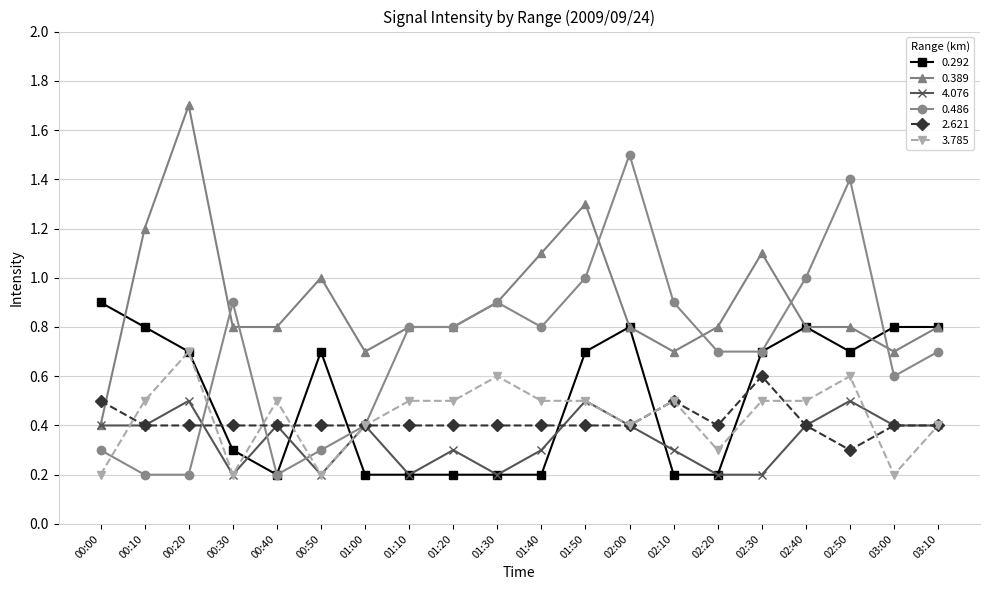

At which label is 2.621 closest to 0?

02:50